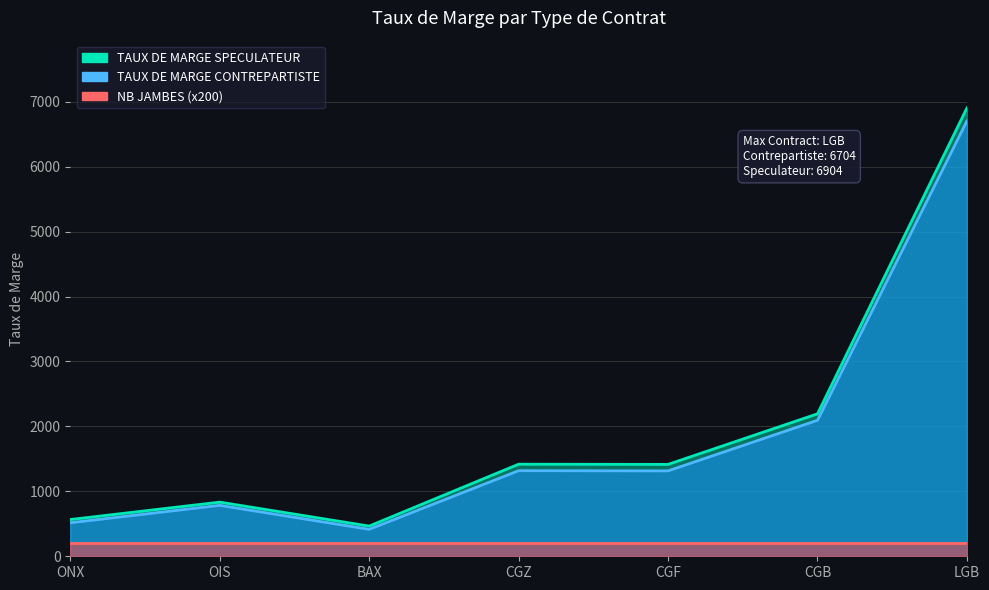

What is the label of the 3rd point from the left?

BAX